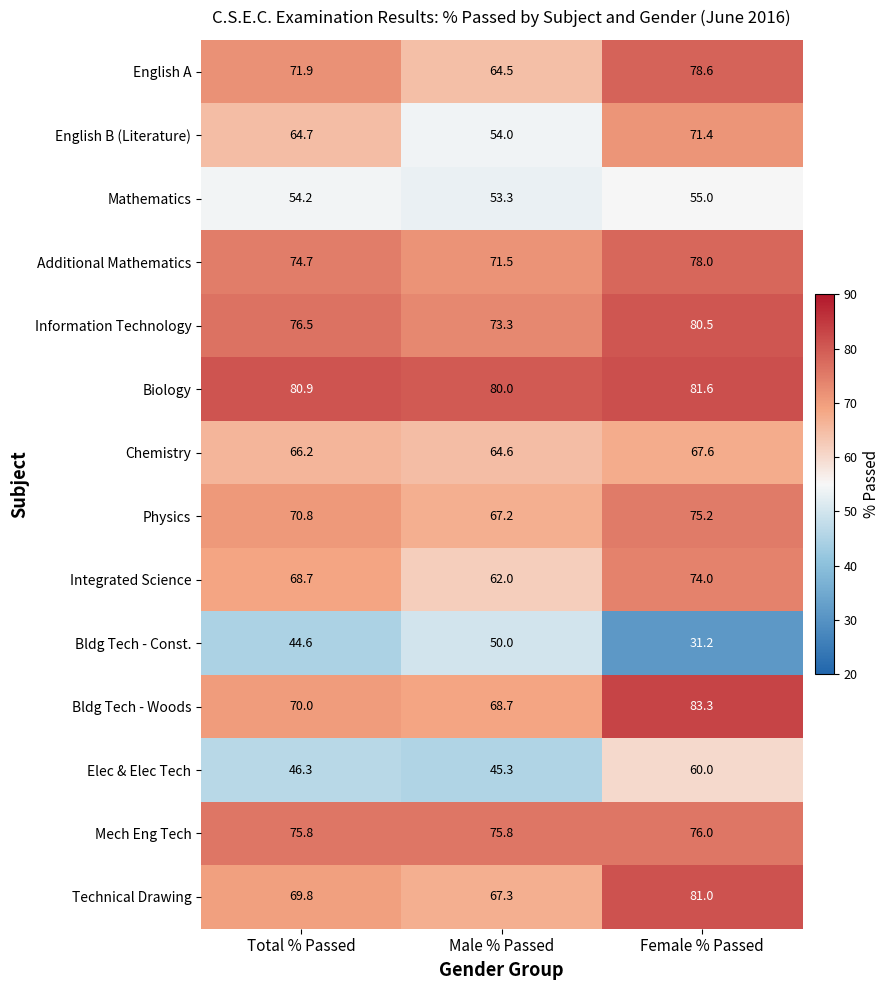

Rank the series by their maximum value, from lowest to highest.

Bldg Tech - Const., Mathematics, Elec & Elec Tech, Chemistry, English B (Literature), Integrated Science, Physics, Mech Eng Tech, Additional Mathematics, English A, Information Technology, Technical Drawing, Biology, Bldg Tech - Woods